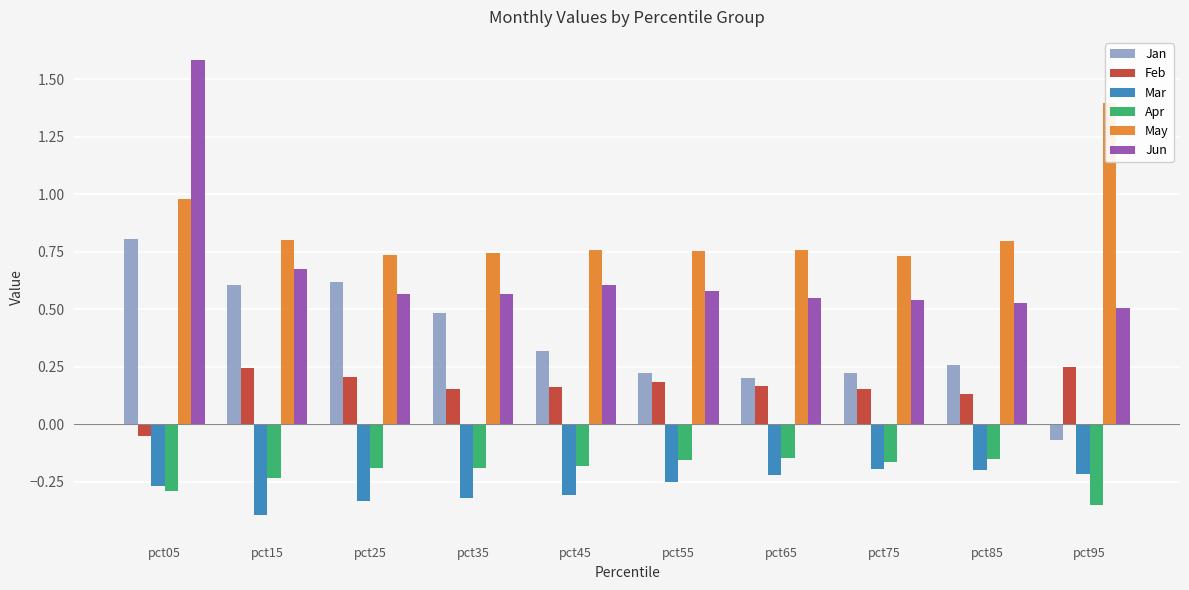

Rank the series at pct05 from lowest to highest value.

Apr, Mar, Feb, Jan, May, Jun